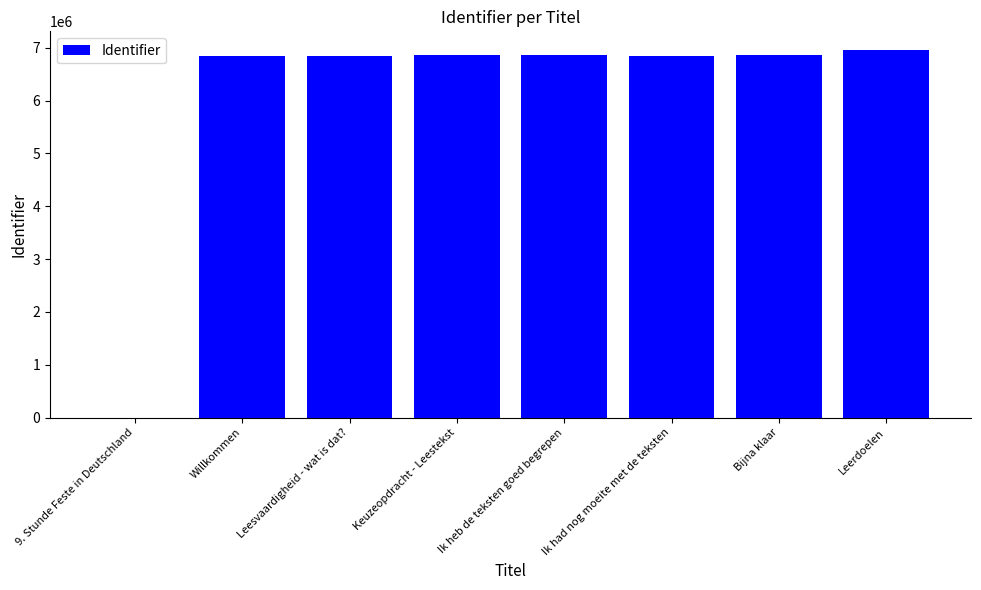

What is the sum of the values at Willkommen and Leesvaardigheid - wat is dat??

13689268